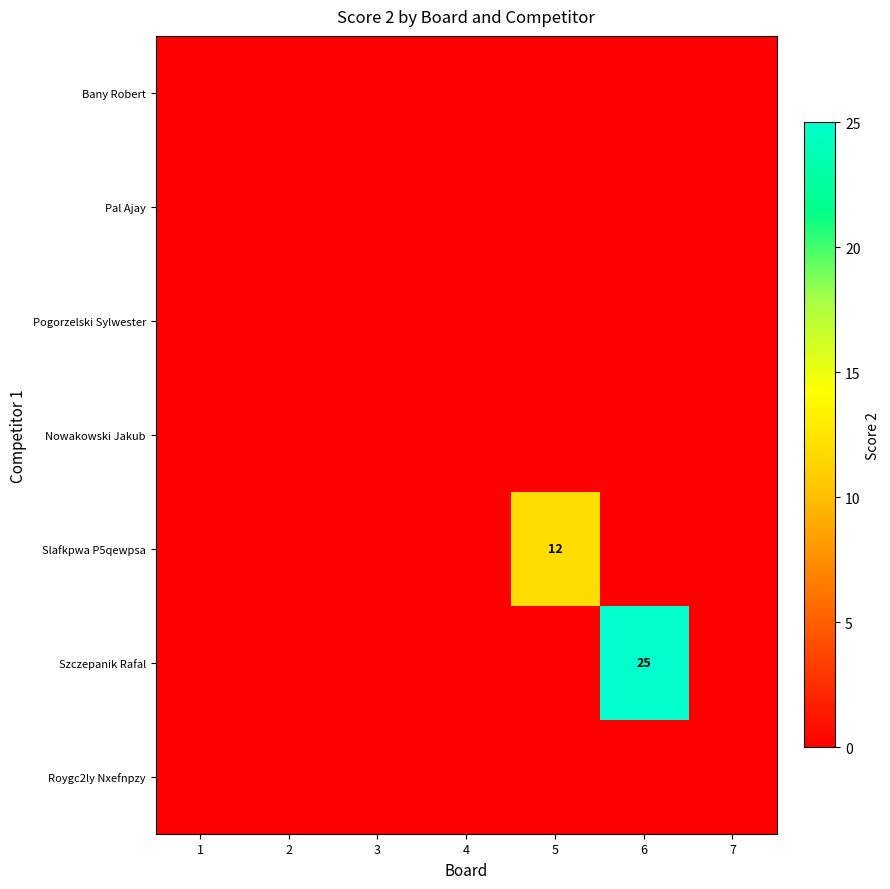

Between 1 and 7, which series saw the biggest shift?

Bany Robert